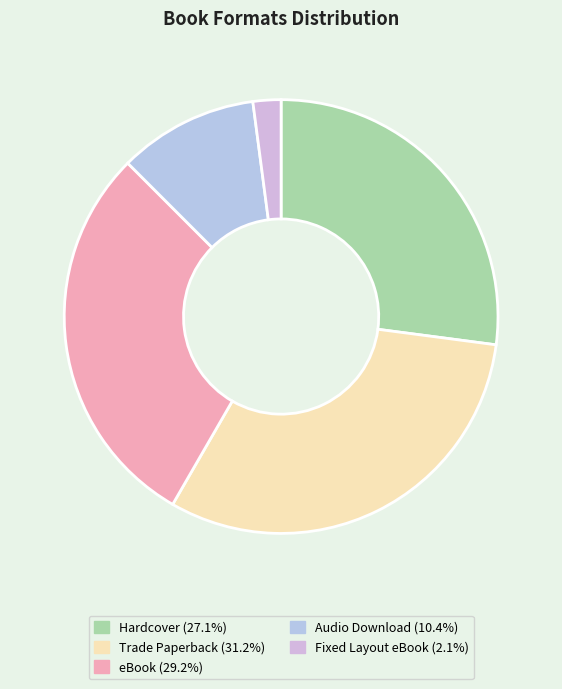

What is the largest slice in the pie chart?

Trade Paperback